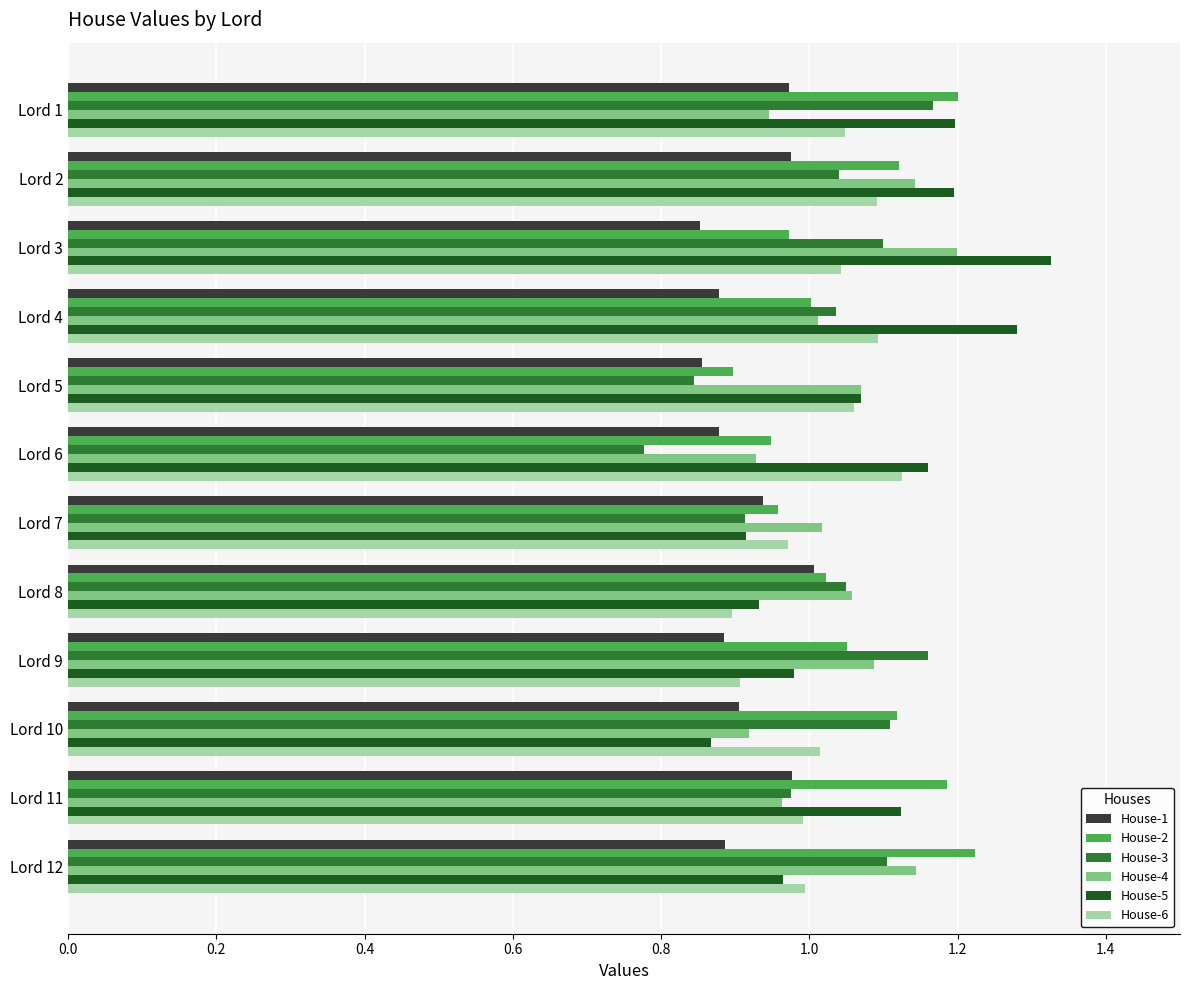

What is the difference between the maximum and minimum values in the House-4 series?

0.3